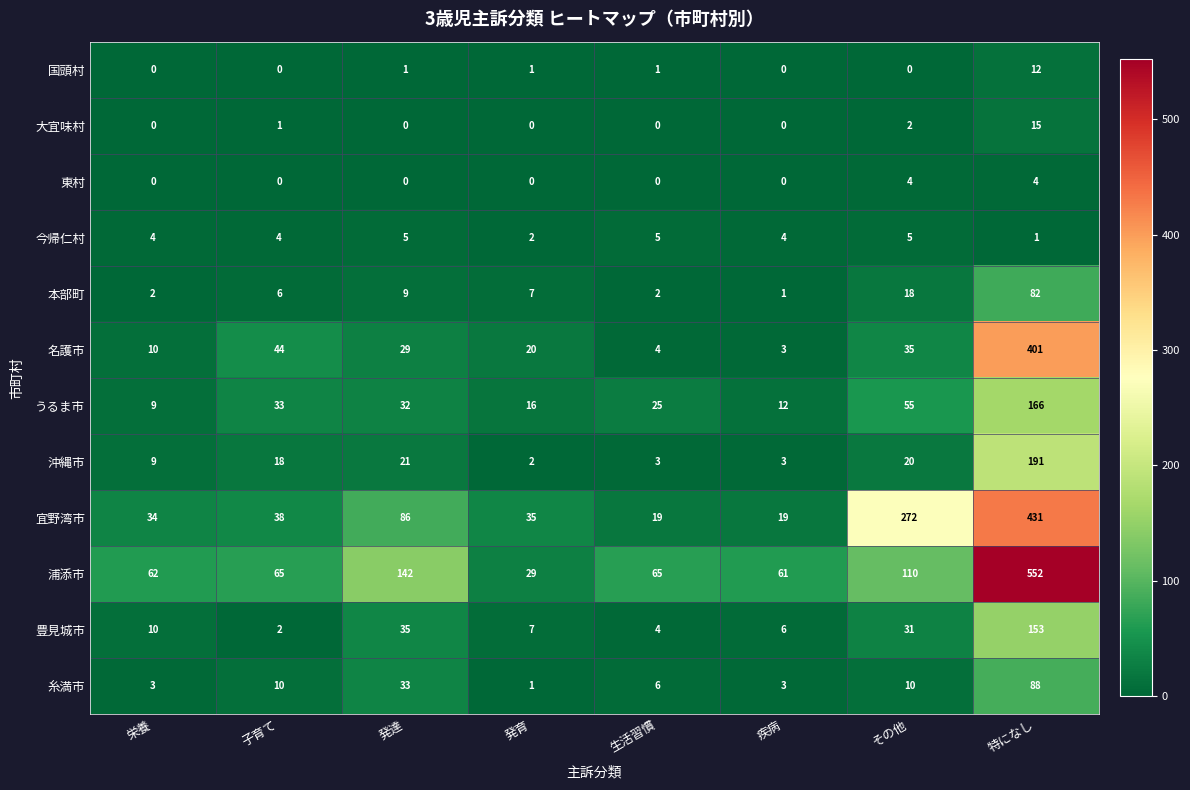

What is the greatest value displayed?

552